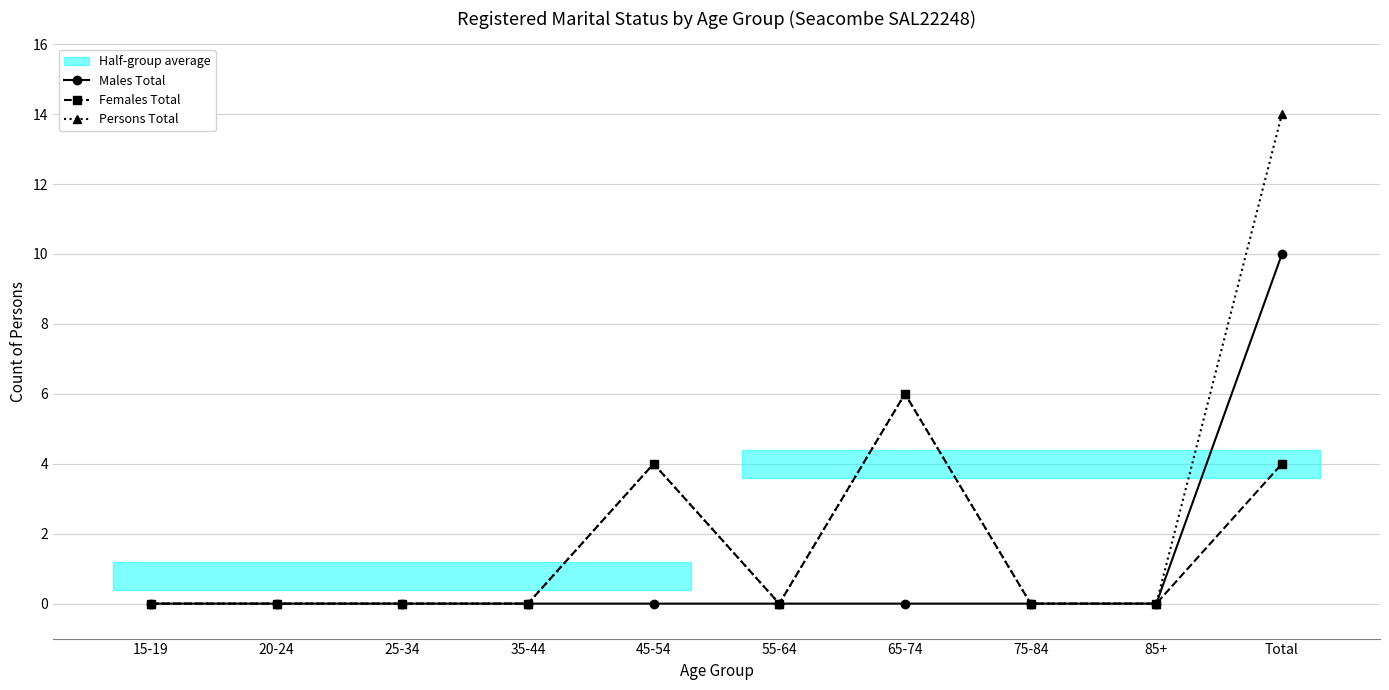

At which label is Persons Total closest to 7?

65-74